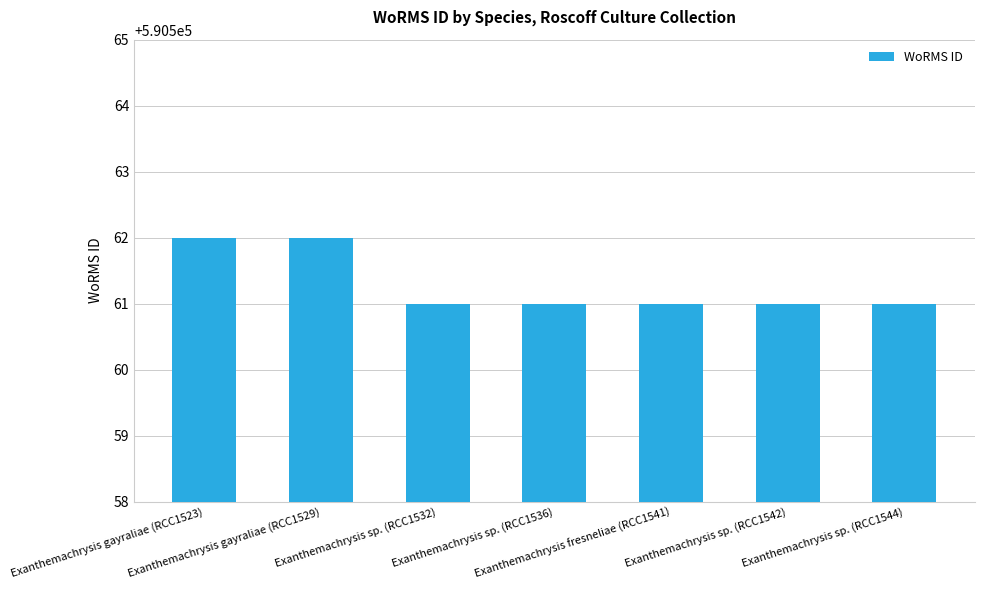

What position from the right is Exanthemachrysis fresneliae (RCC1541)?

3